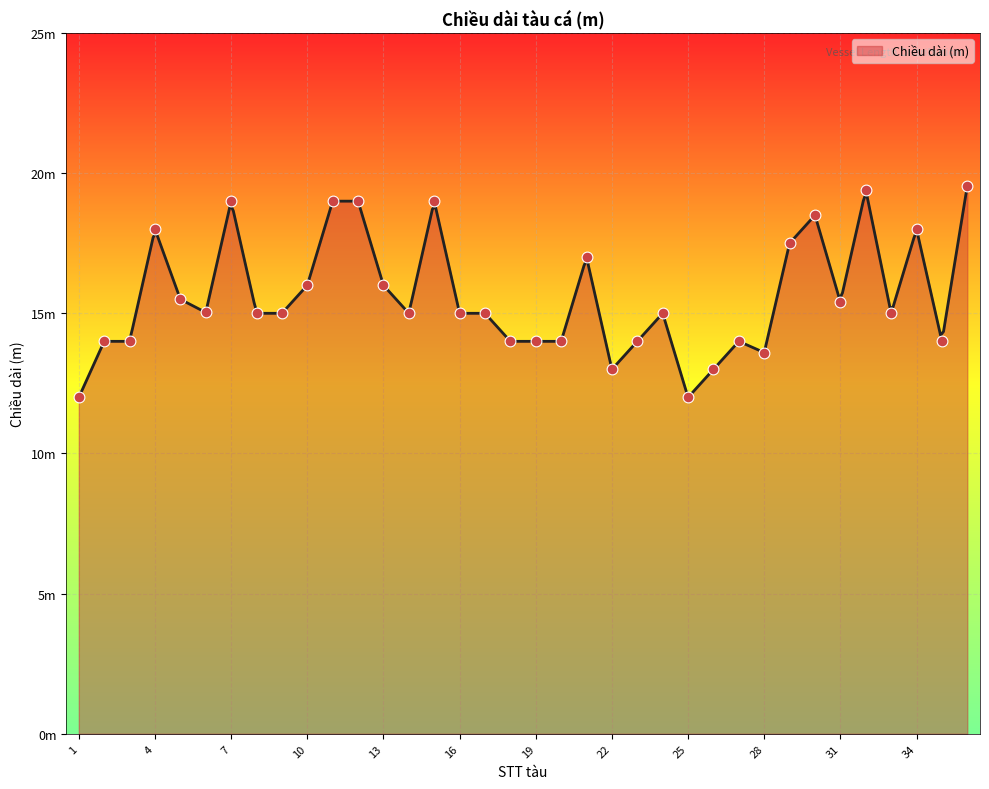

Approximately how many times larger is the value at 13 compared to 36?

0.8